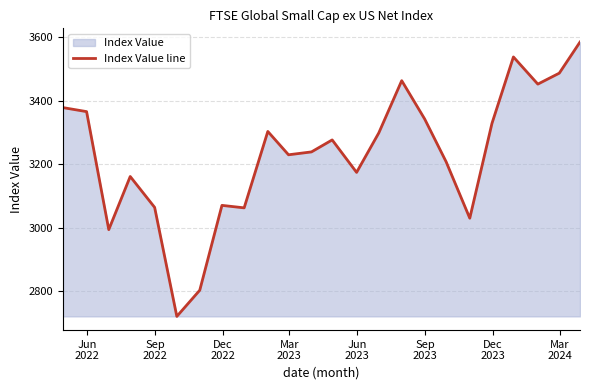

What is the smallest value displayed?

2720.8